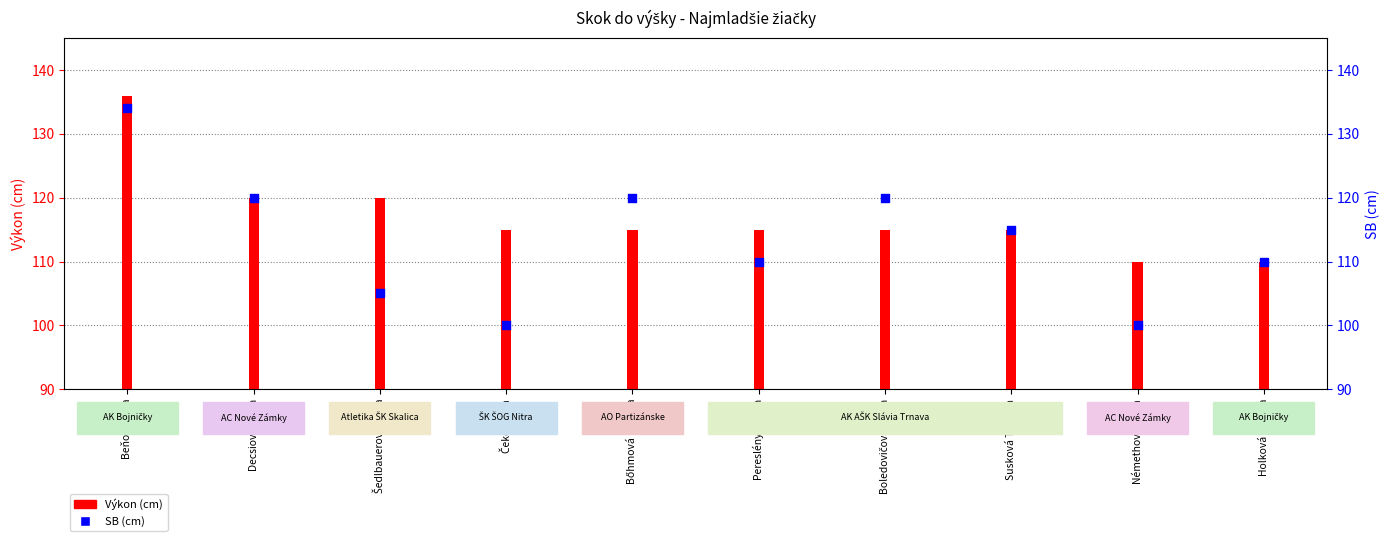

At which category is the sum across all series the highest?

Beňová Ema